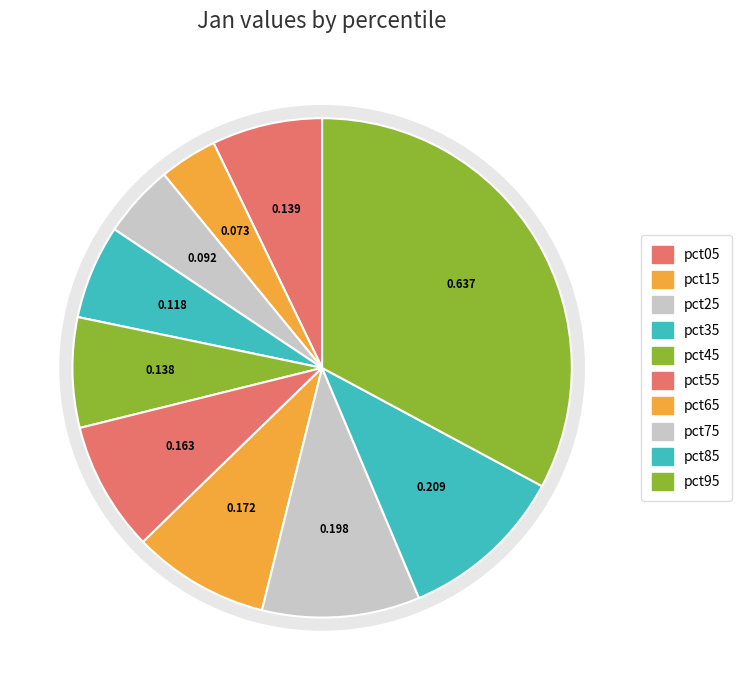

What is the change in value from pct85 to pct95?

+0.4